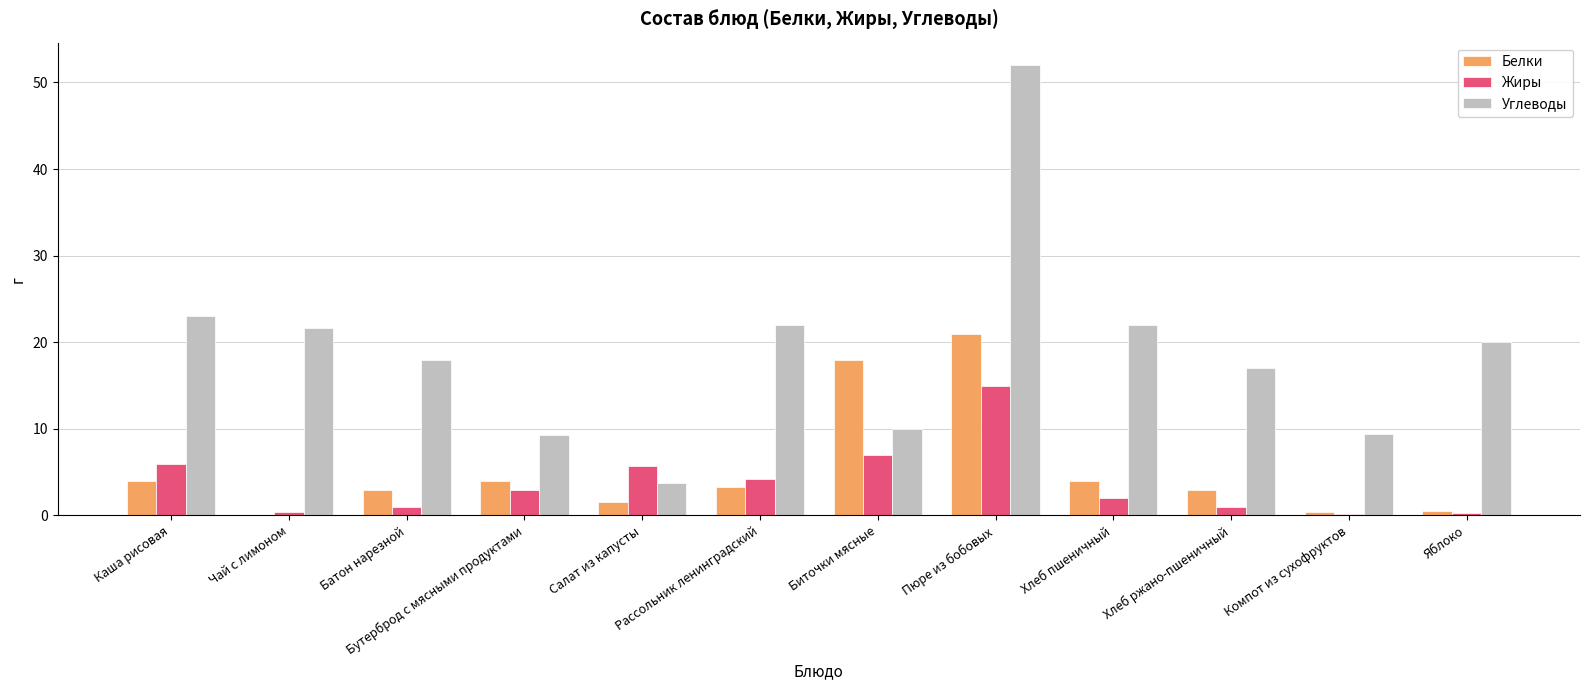

How many categories are shown in the chart?

12